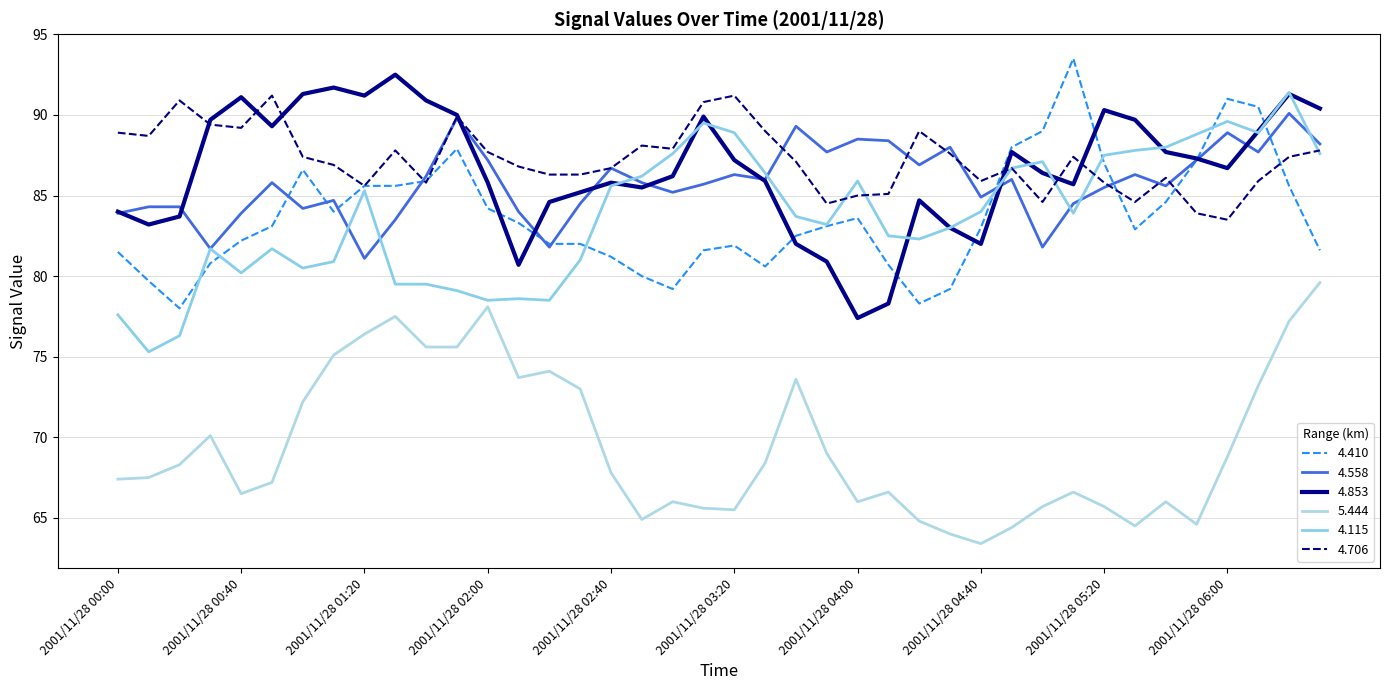

What is the highest value of the 4.410 series?

93.5